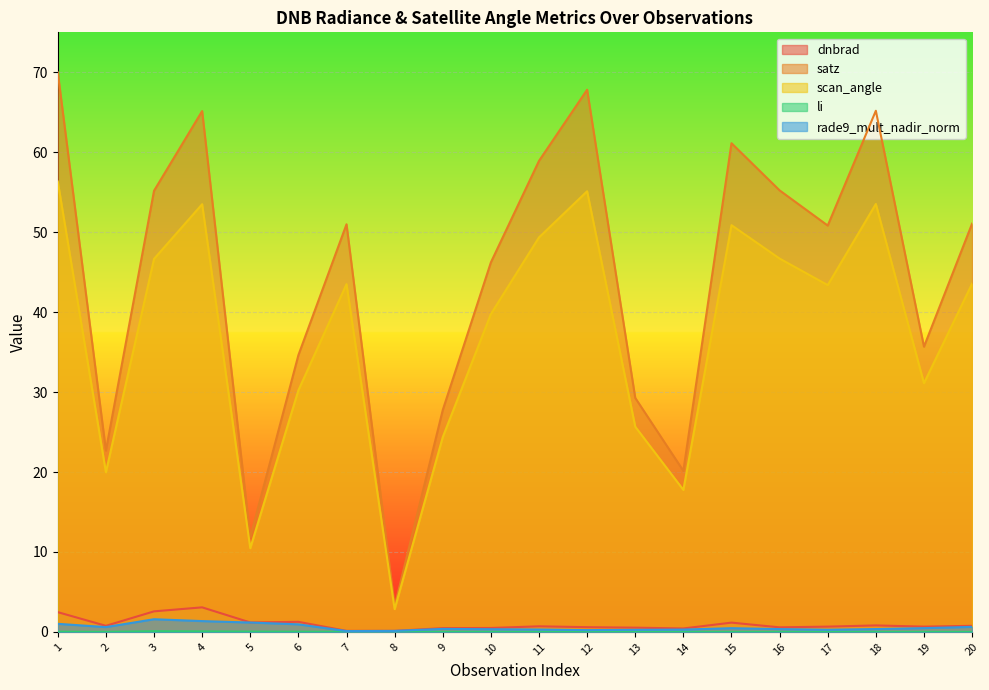

What is the difference between the scan_angle values at 16 and 19?

15.6